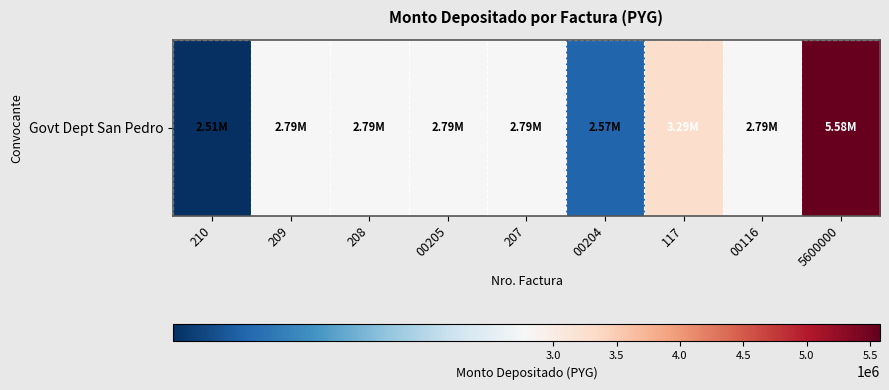

What is the difference between the maximum and minimum values?

3066802